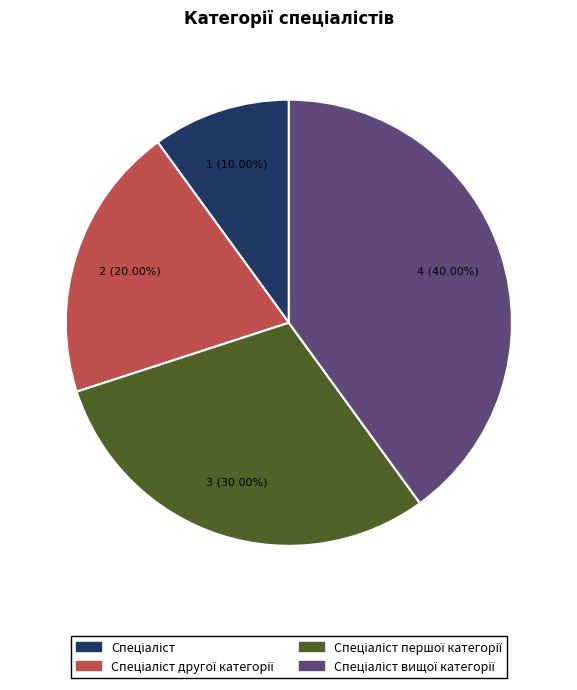

Count the number of slices in the pie.

4